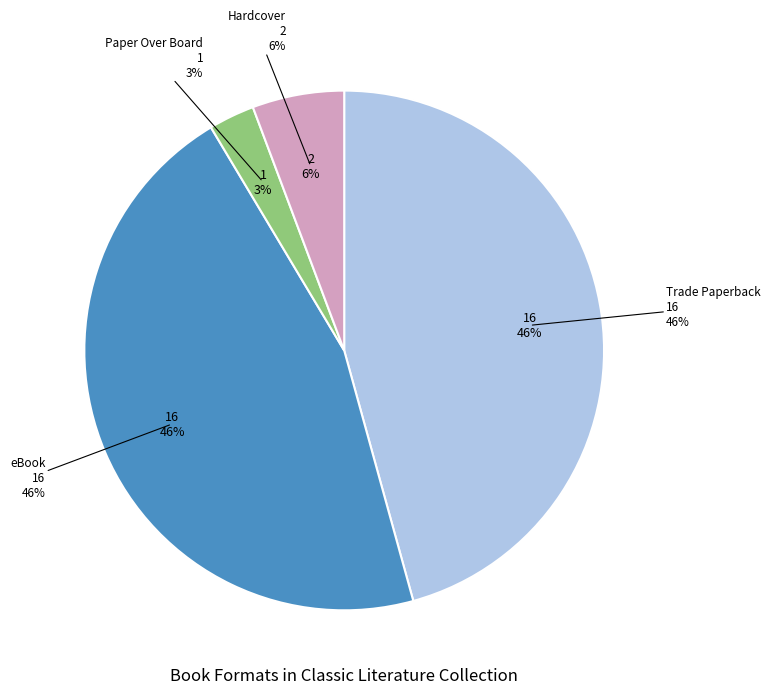

What percentage do Trade Paperback and Hardcover together represent?

51.4%